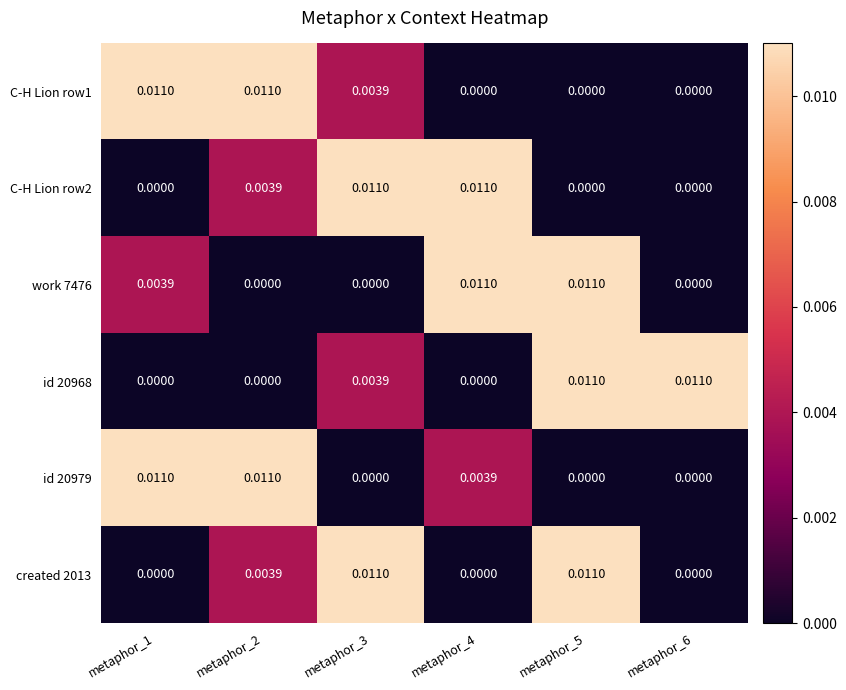

Is the value of created 2013 at metaphor_2 greater than the value of id 20968 at metaphor_1?

Yes